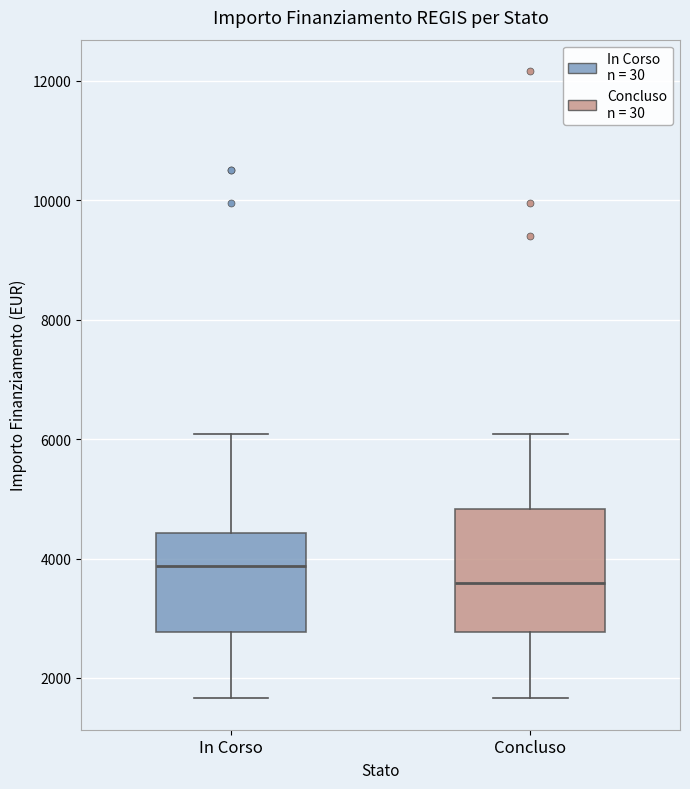

Comparing the boxes themselves (not the whiskers), which one is the tallest?

Concluso